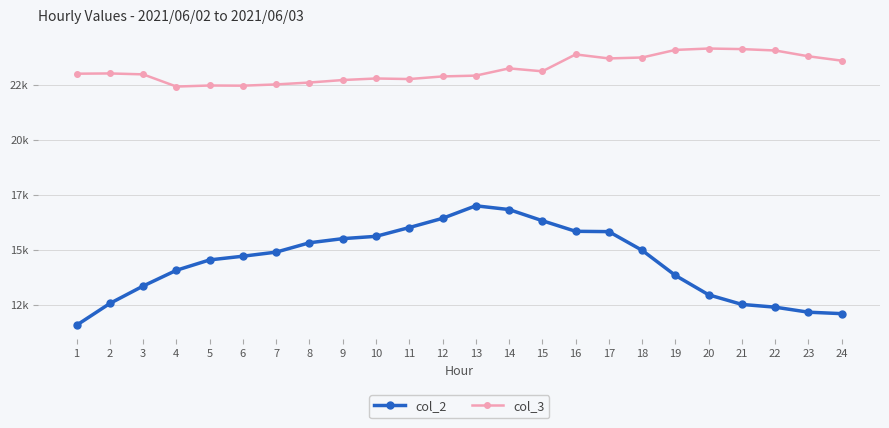

What are all the series names shown in the legend?

col_2, col_3